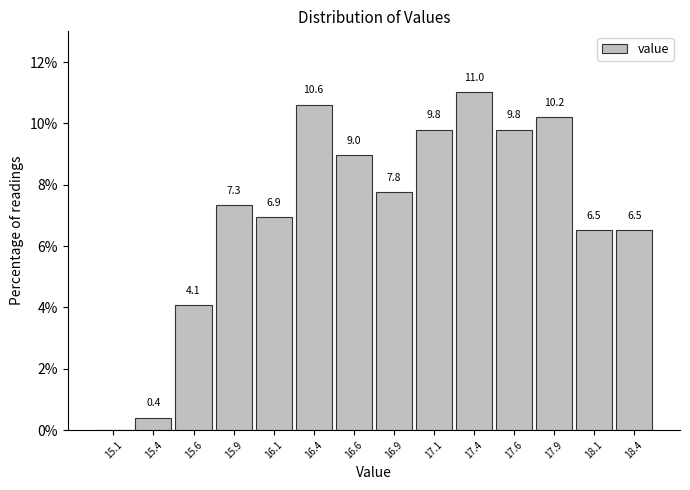

Over which range of the x-axis is the bar tallest?

17.25 to 17.50